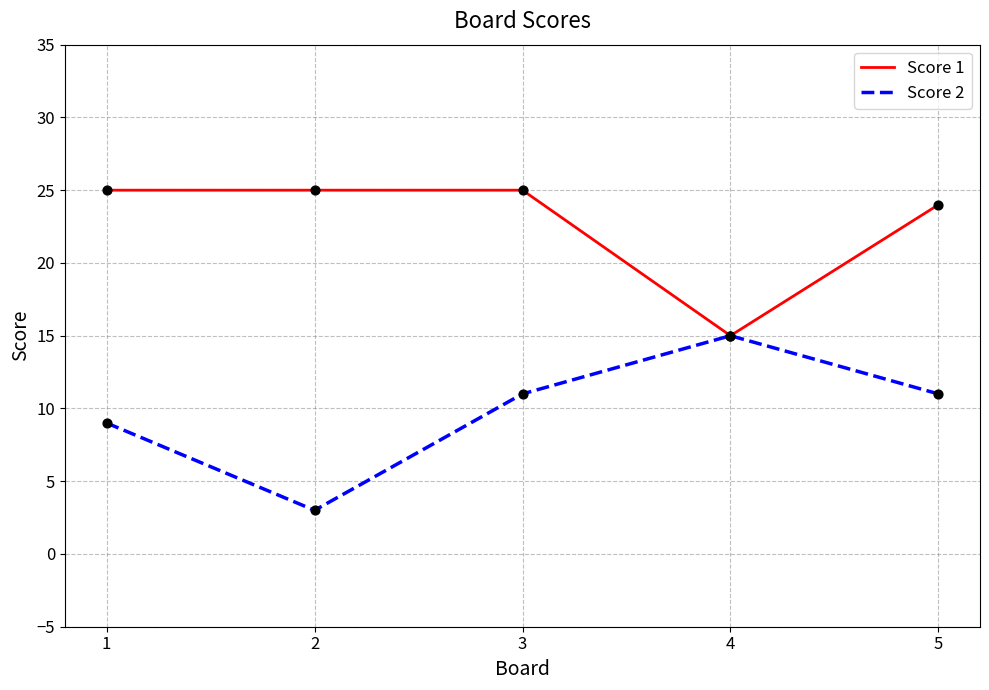

At how many categories does at least one series exceed 9?

5